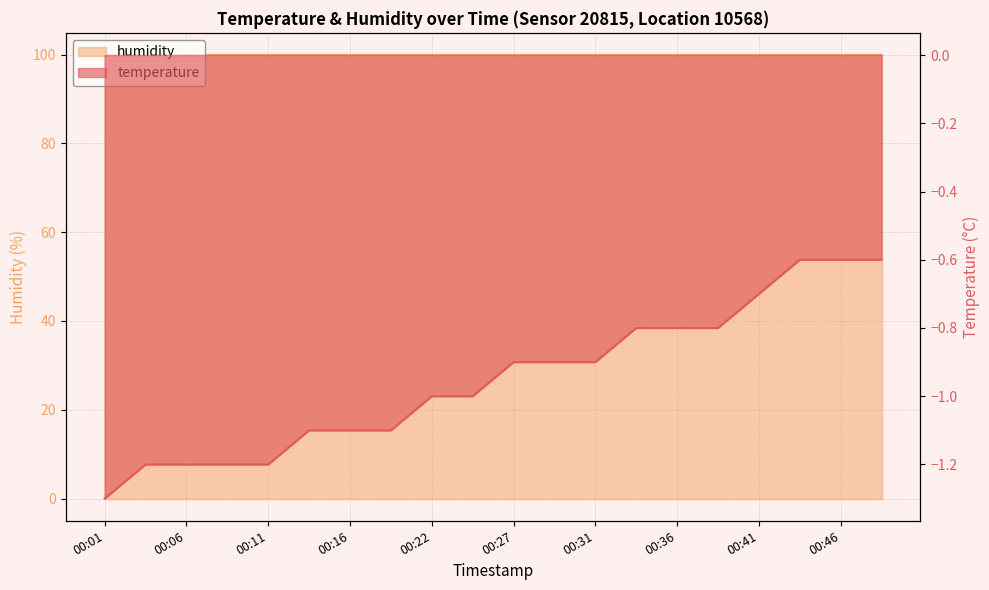

How many values are between -1 and 0?

12